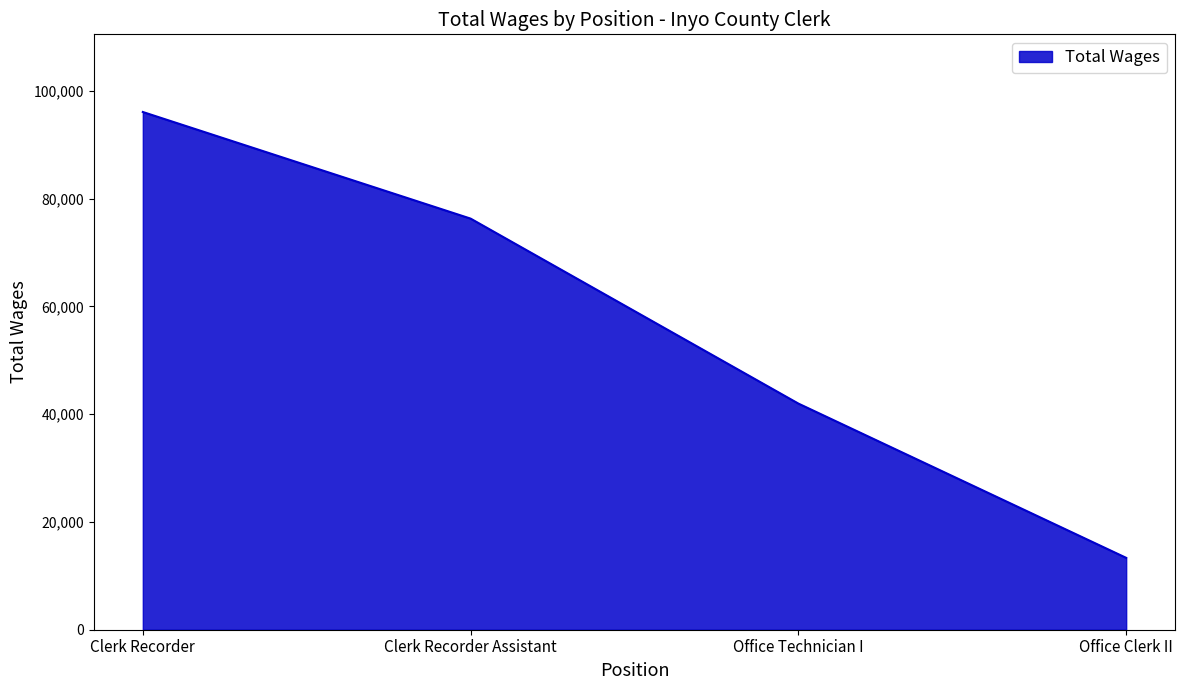

Rank the categories by value from lowest to highest.

Office Clerk II, Office Technician I, Clerk Recorder Assistant, Clerk Recorder